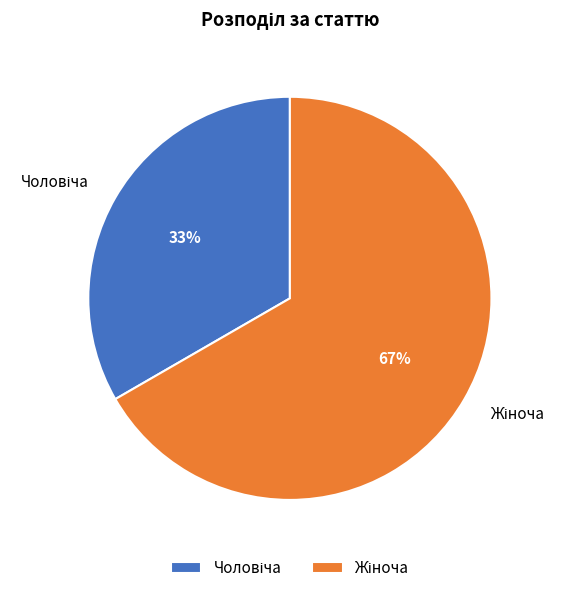

Count the number of slices in the pie.

2